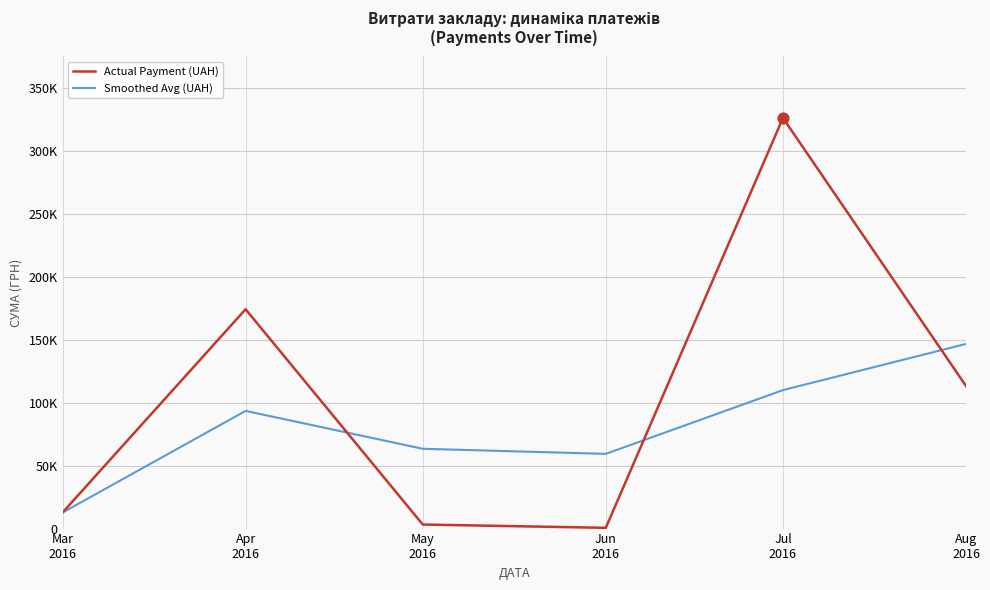

At which category is the sum across all series the highest?

Jul
2016